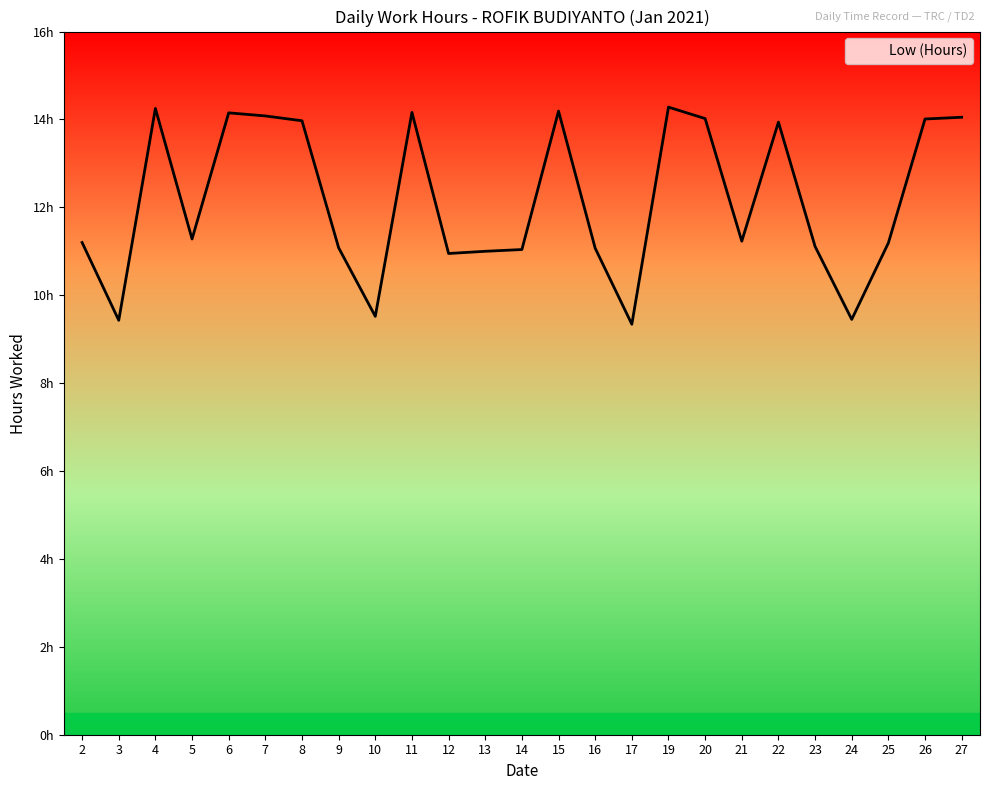

What is the greatest value displayed?

14.3